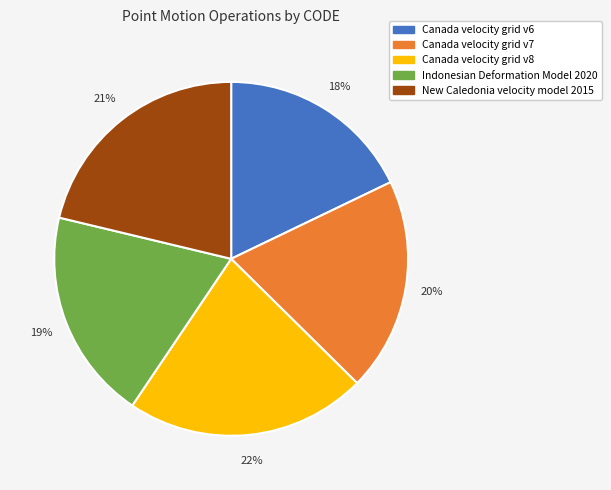

Between Canada velocity grid v7 and New Caledonia velocity model 2015, which is larger?

New Caledonia velocity model 2015